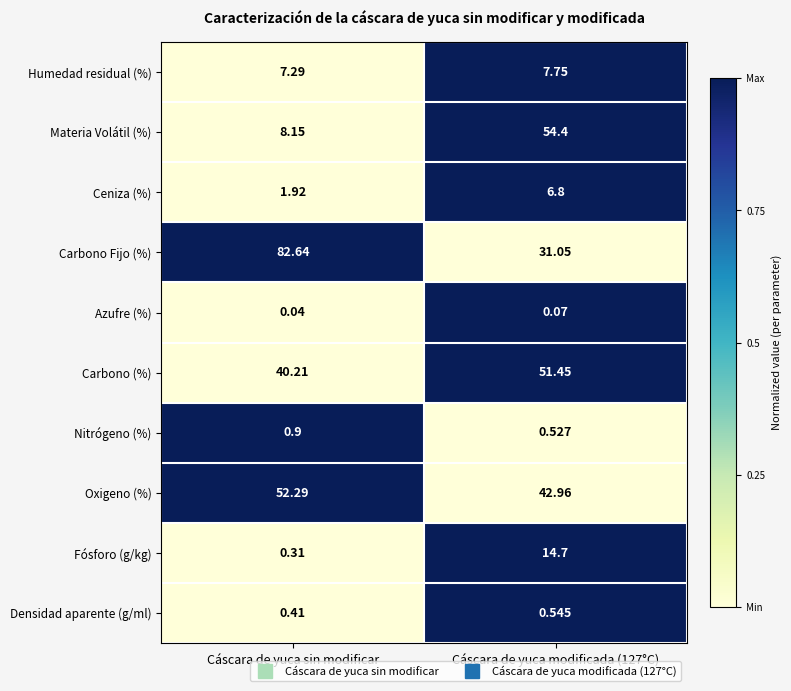

Is the value of Materia Volátil (%) at Cáscara de yuca modificada (127°C) greater than the value of Humedad residual (%) at Cáscara de yuca modificada (127°C)?

Yes